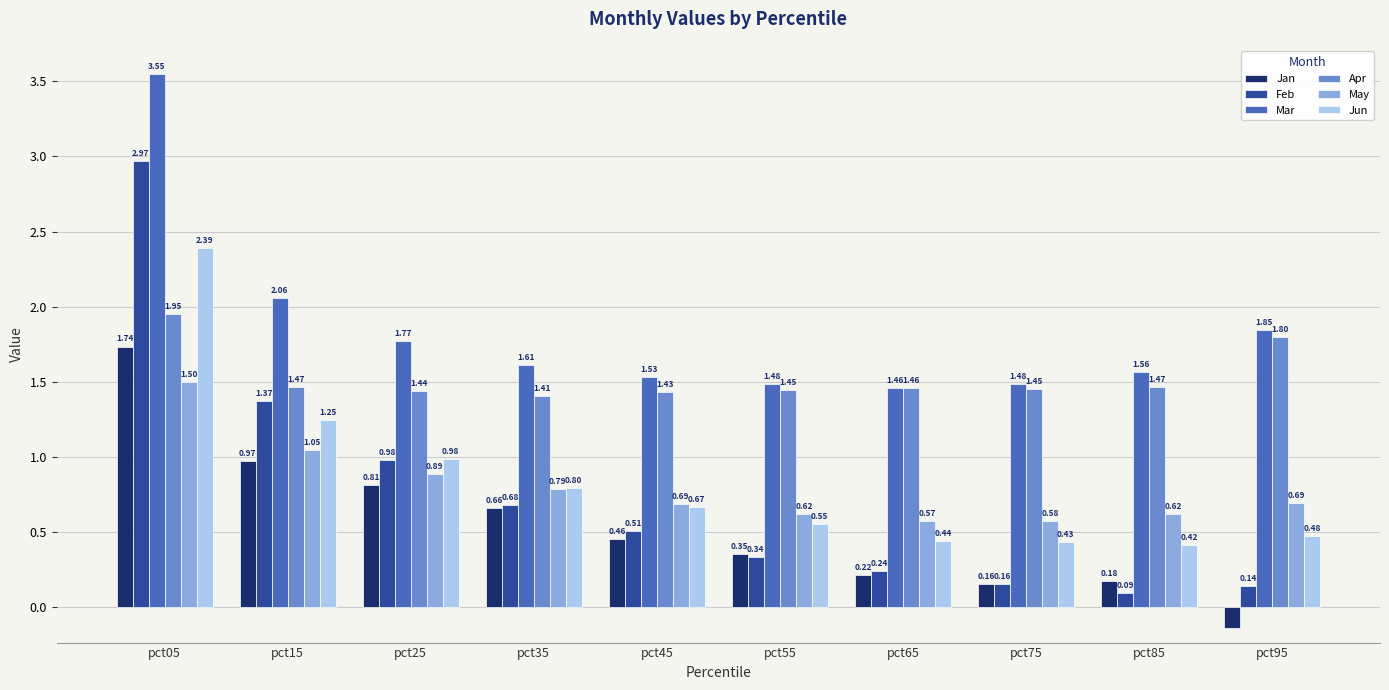

Is the value of Feb at pct85 greater than the value of Jun at pct65?

No